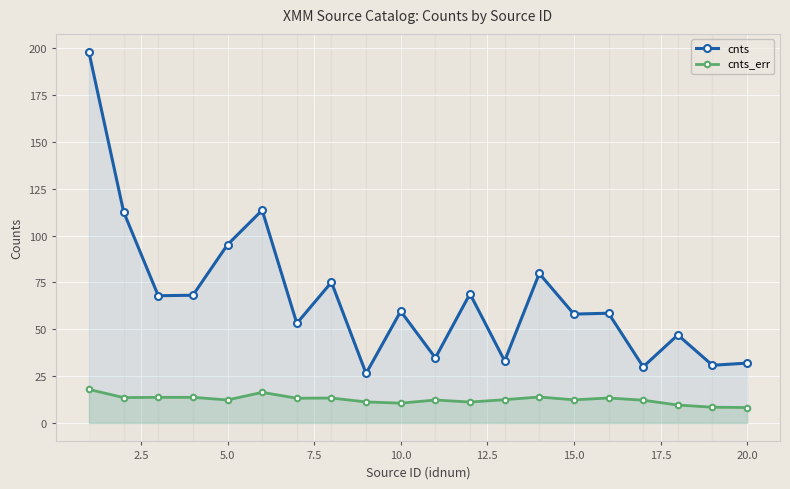

List the series in order of their peak value, lowest first.

cnts_err, cnts